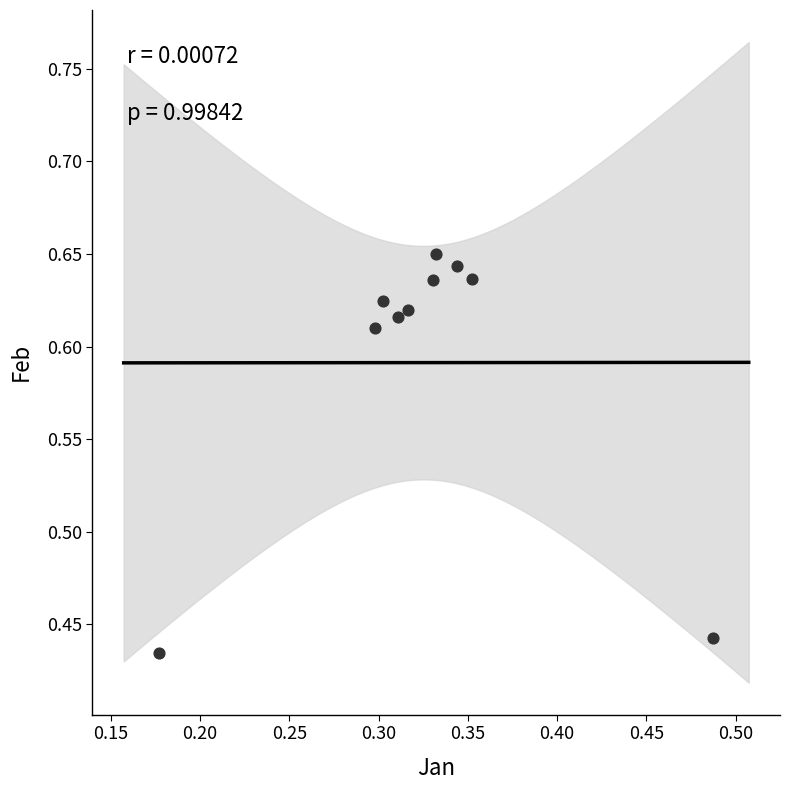

What is the range of X values (max minus min)?

0.3